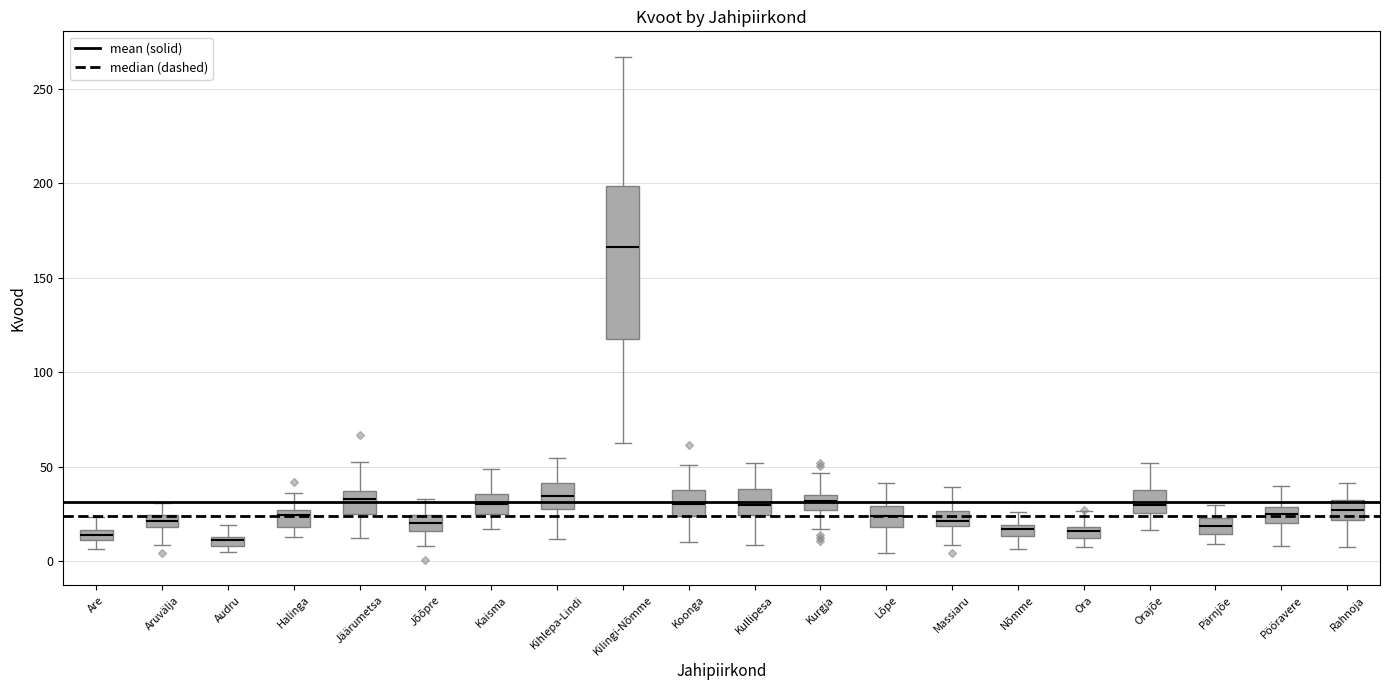

Which box is the tallest, from its lower edge to its upper edge?

Kilingi-Nõmme